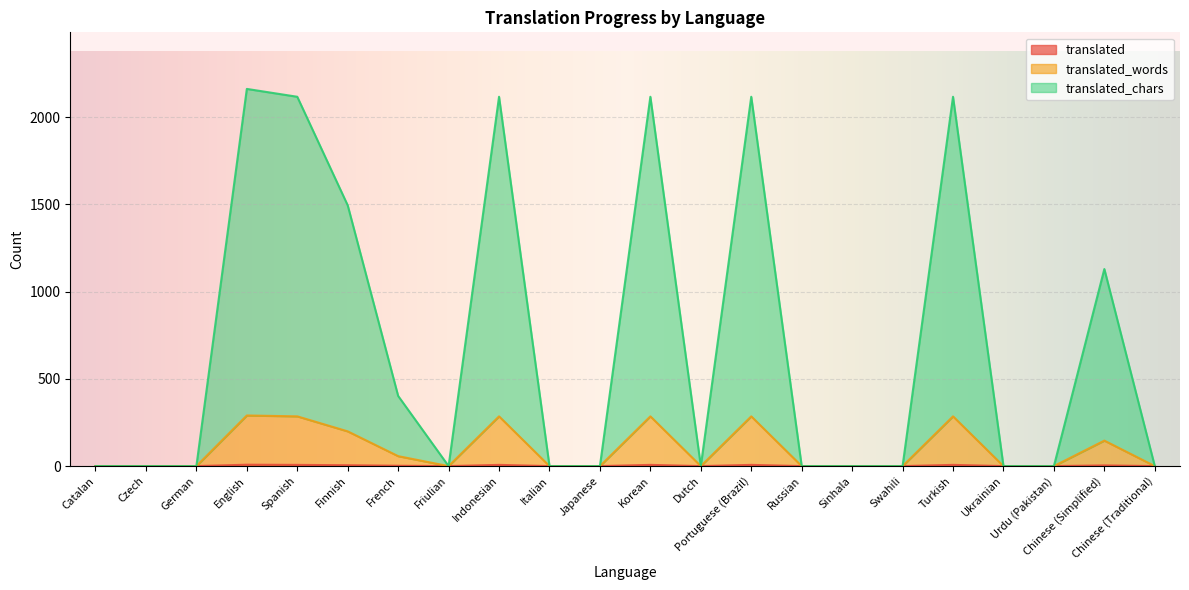

Between Indonesian and Swahili, which is larger?

Indonesian